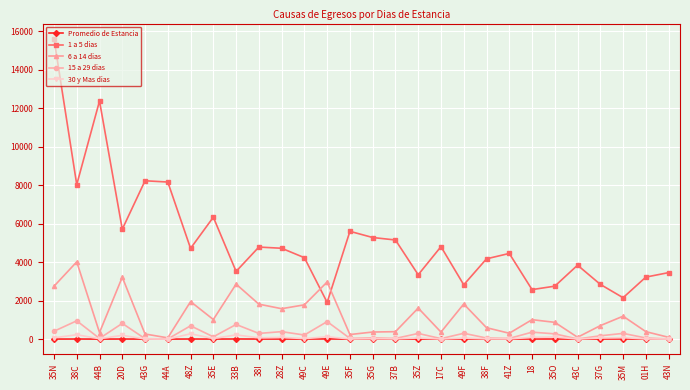

What is the difference between the second highest and minimum values in the 15 a 29 dias series?

904.0